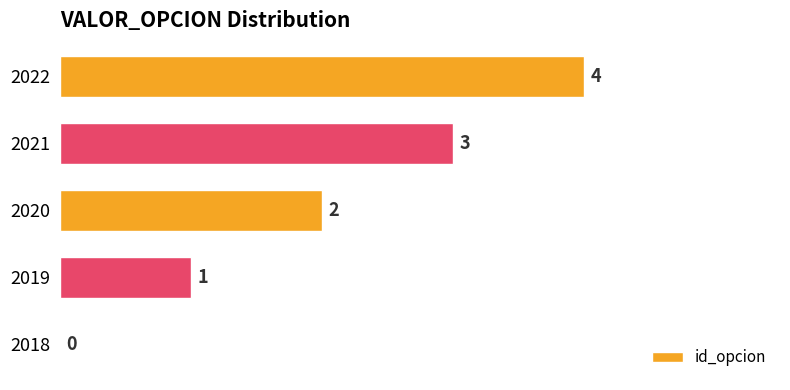

Count the number of categories in the chart.

5